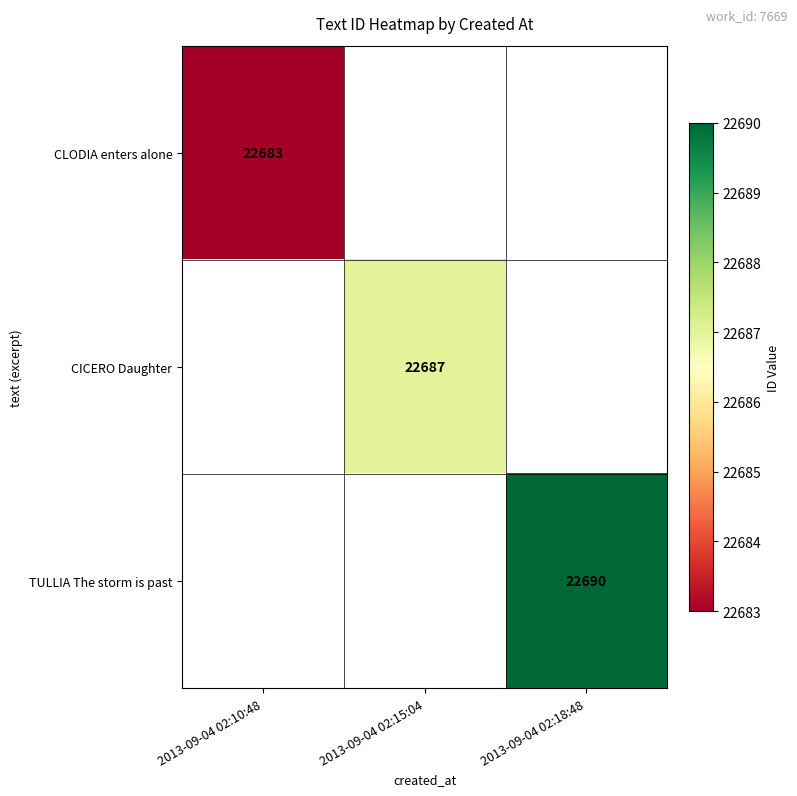

The CICERO Daughter series shows 6356 at 2013-09-04 02:15:04. True or false?

False